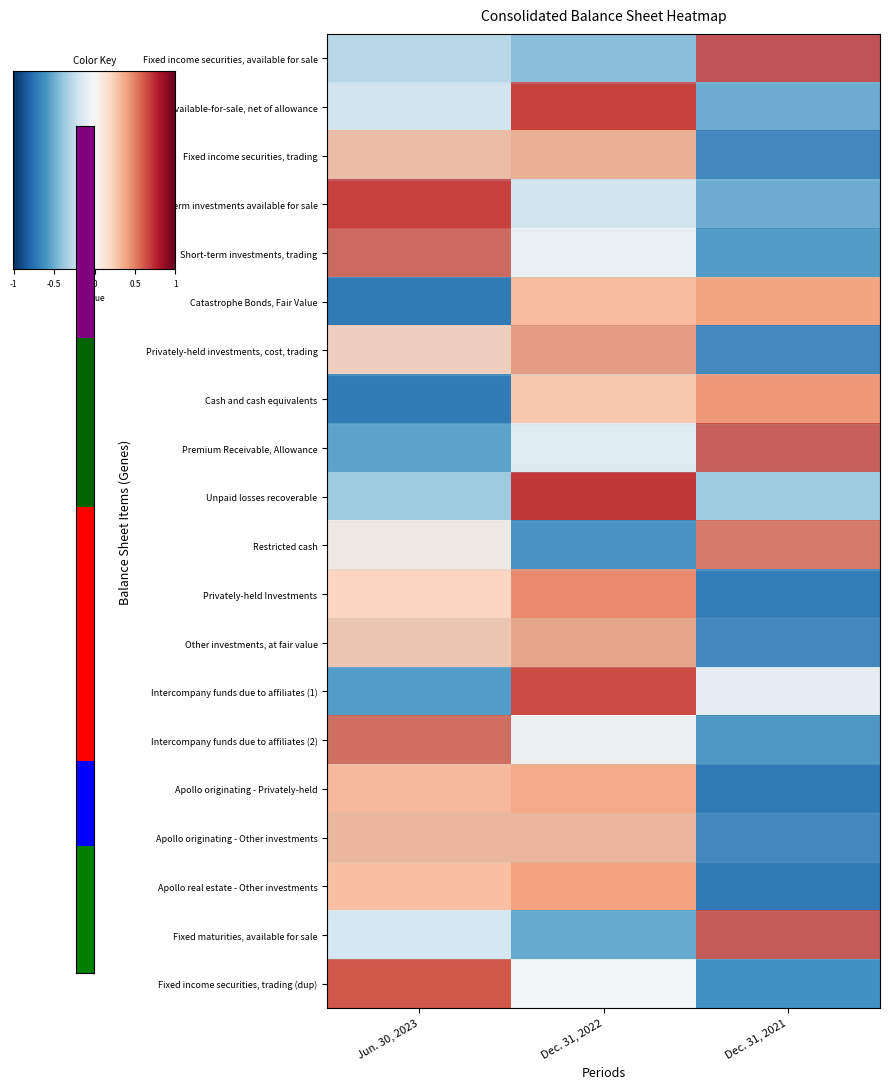

True or false: Apollo originating - Privately-held has a value of 0.4 at Dec. 31, 2022.

True